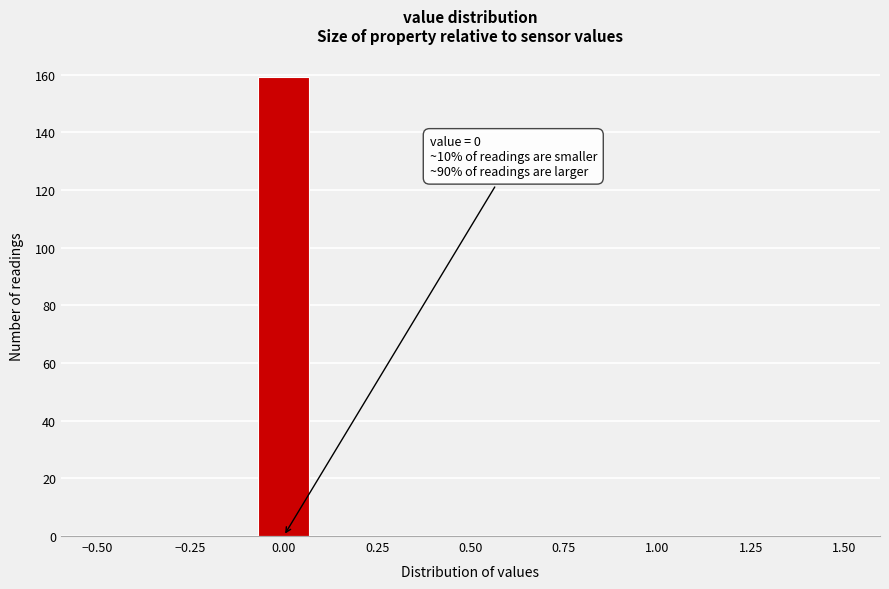

Around what value on the x-axis is the tallest bar? Give the approximate position of its centre, as read against the axis.

0.00